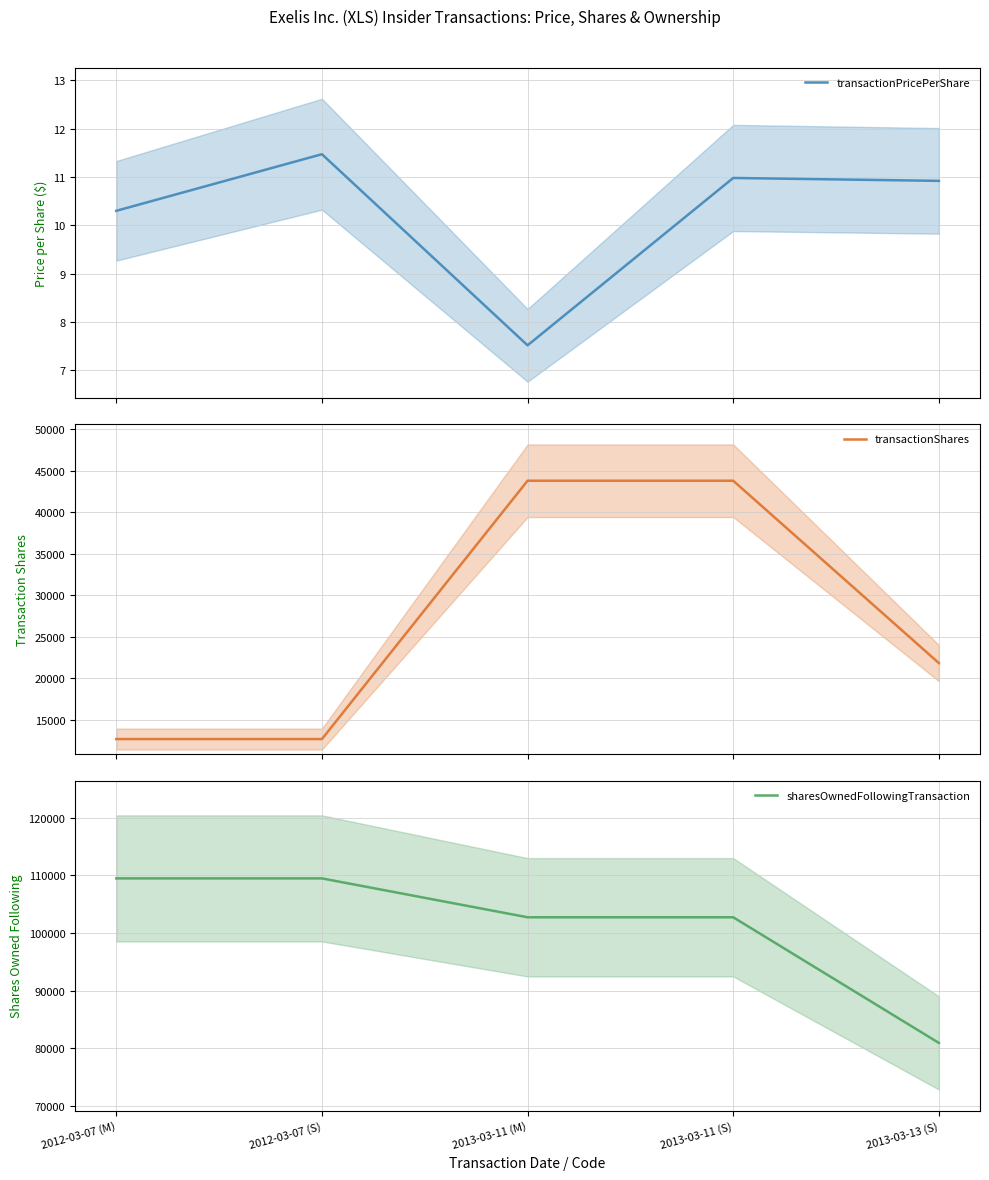

What is the label of the 2nd point from the right?

2013-03-11 (S)